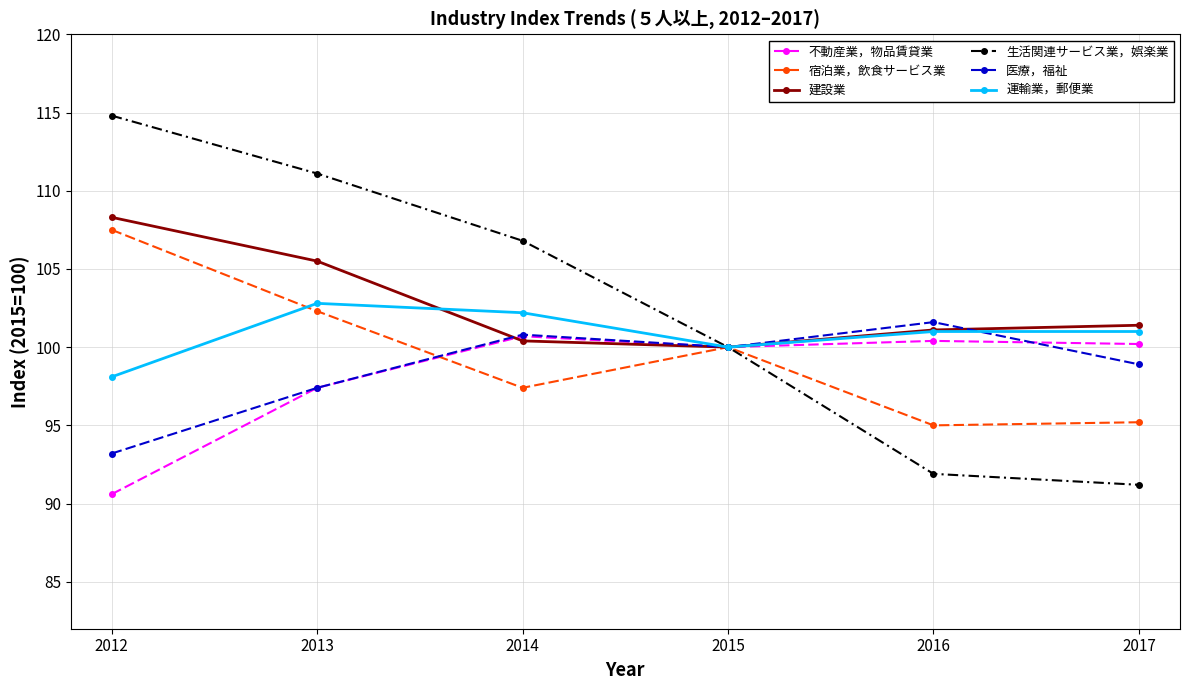

What is the total value across all series at 2017?

587.9